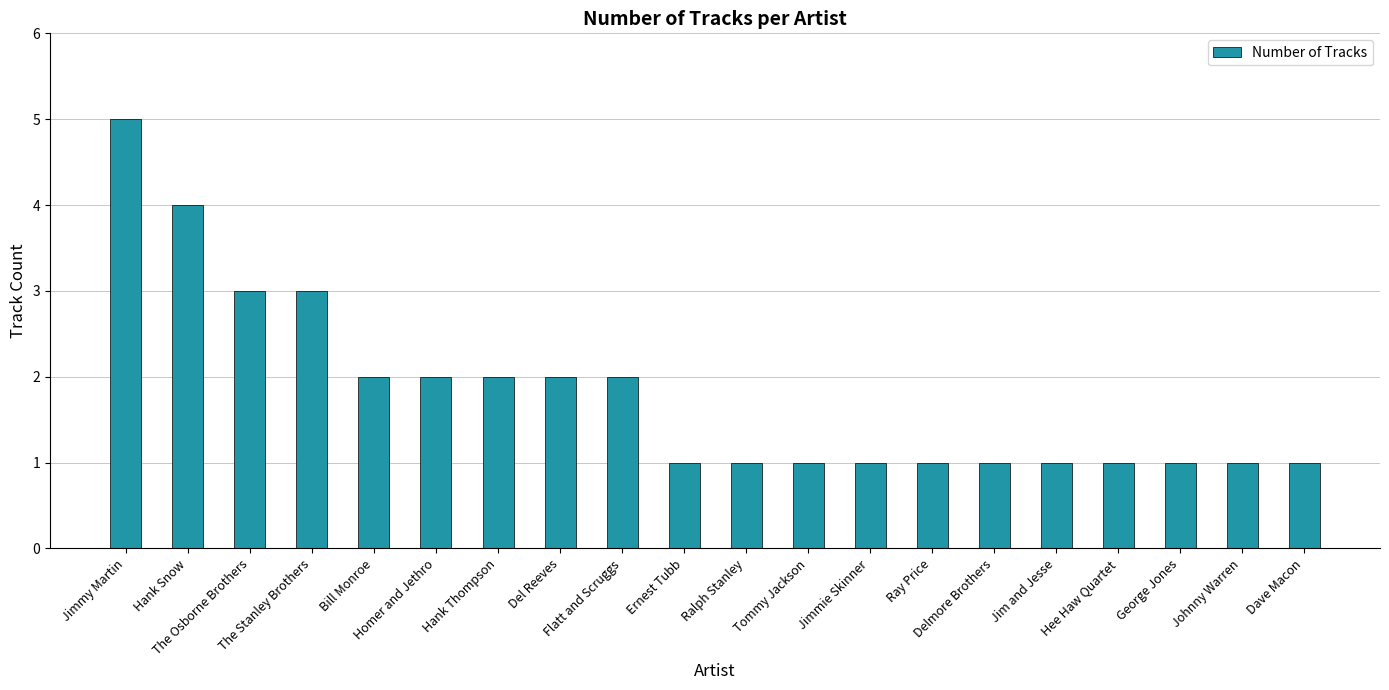

What value does the data have at Jimmie Skinner?

1